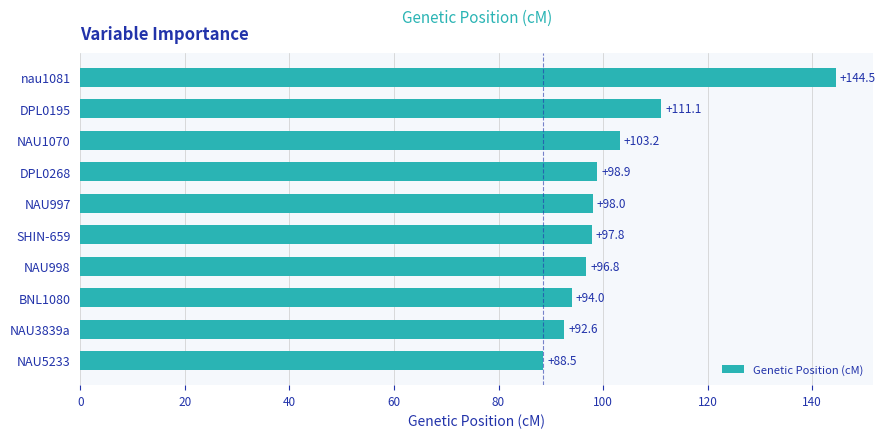

Read the value at NAU3839a.

92.6